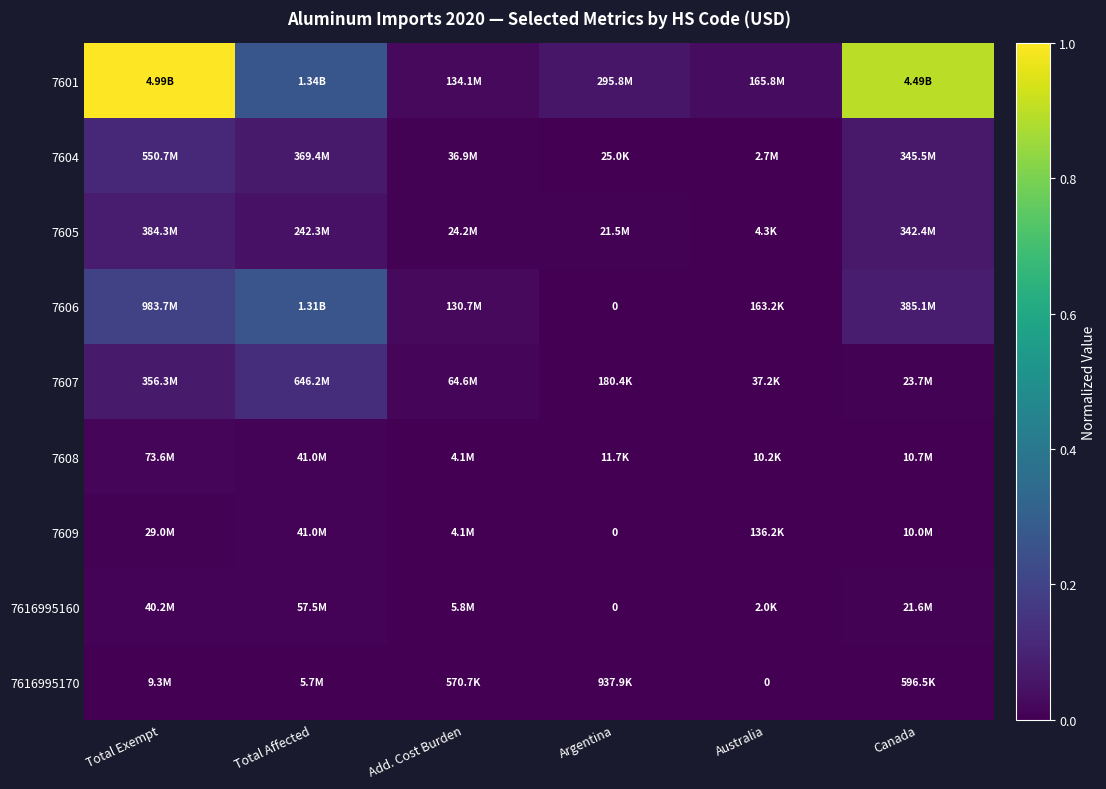

What is the total value across all series at Canada?

1.1